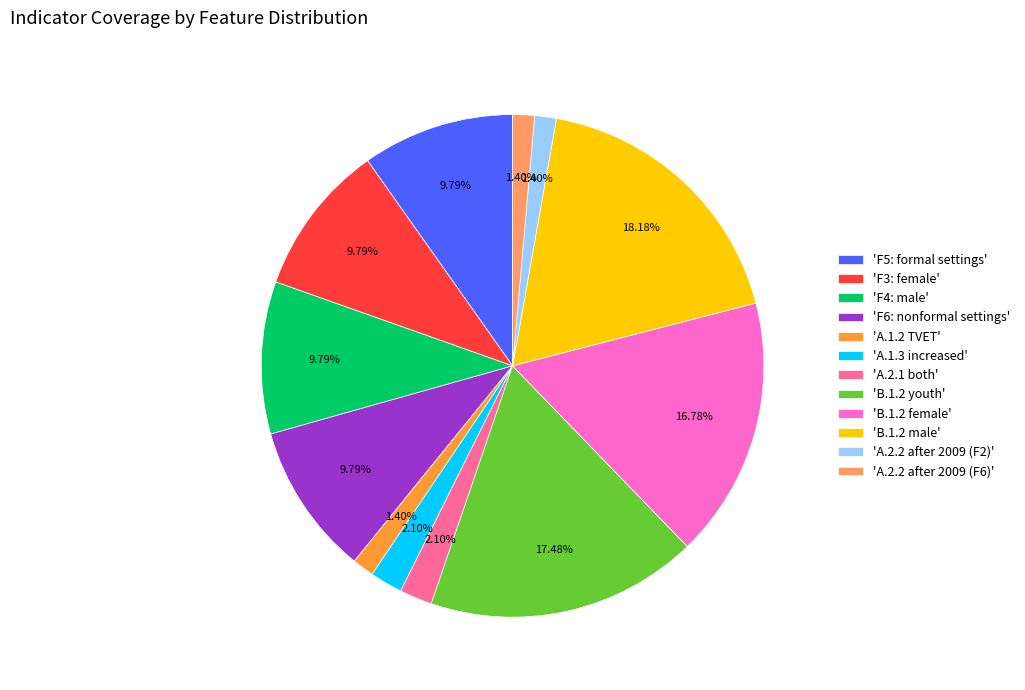

Does 'F5: formal settings' represent more than half of the total?

No